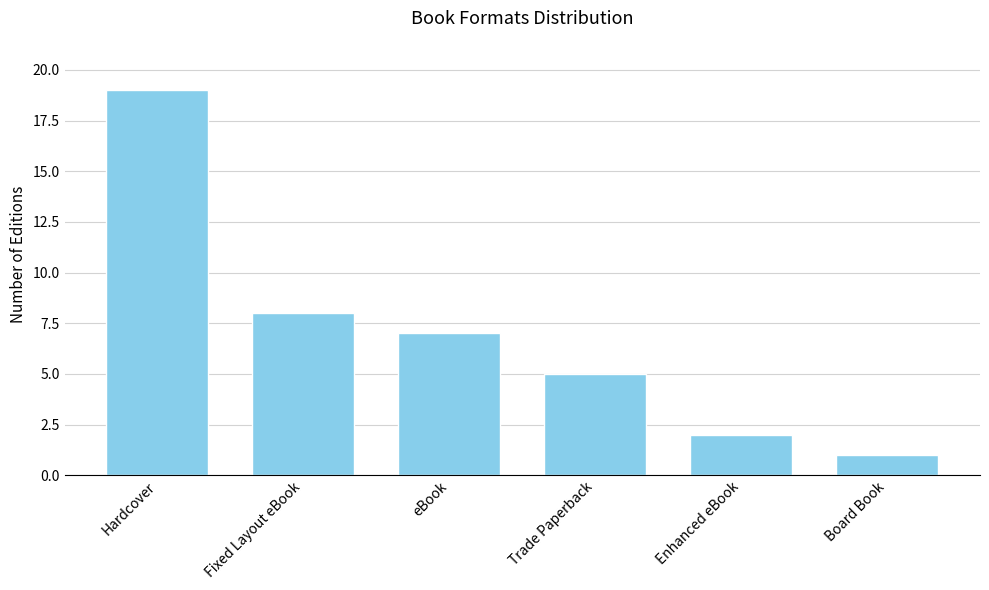

How many bars are there in total?

6